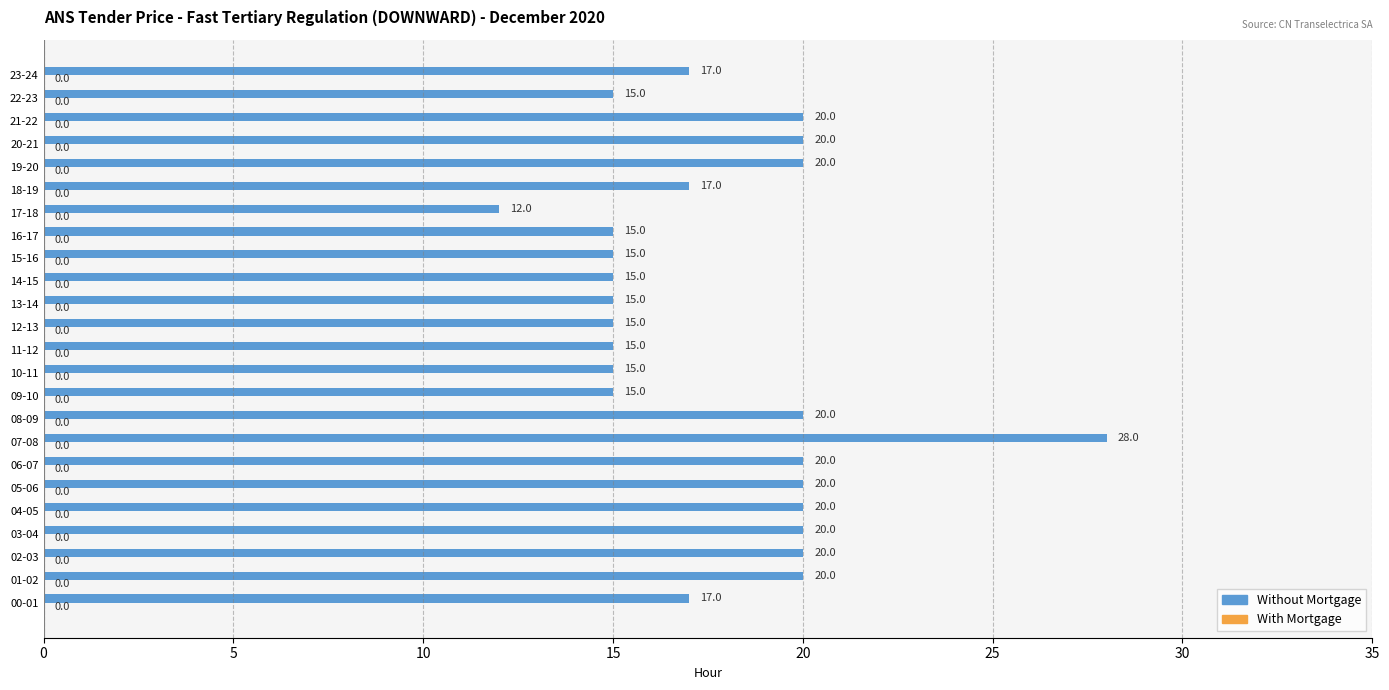

Which label corresponds to the smallest value in the chart?

17-18